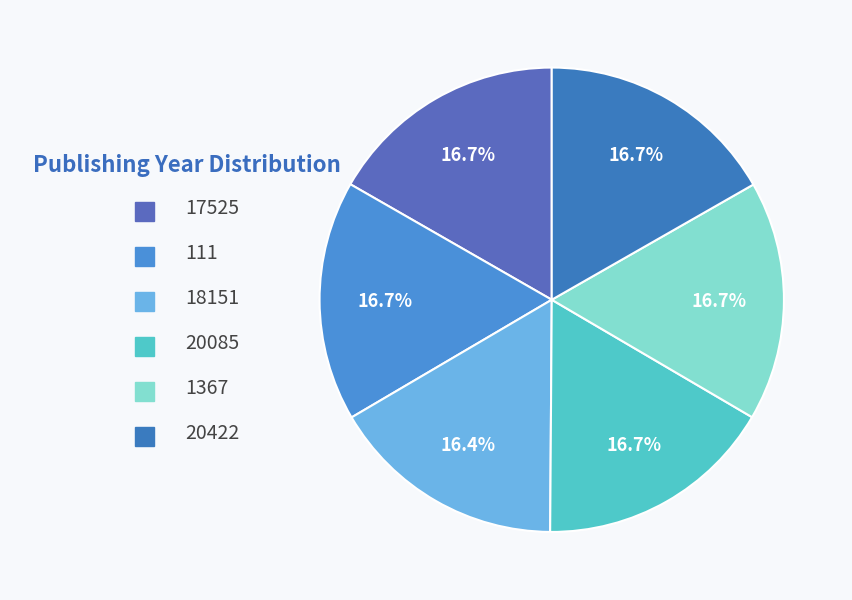

What is the change in value from 17525 to 18151?

-33